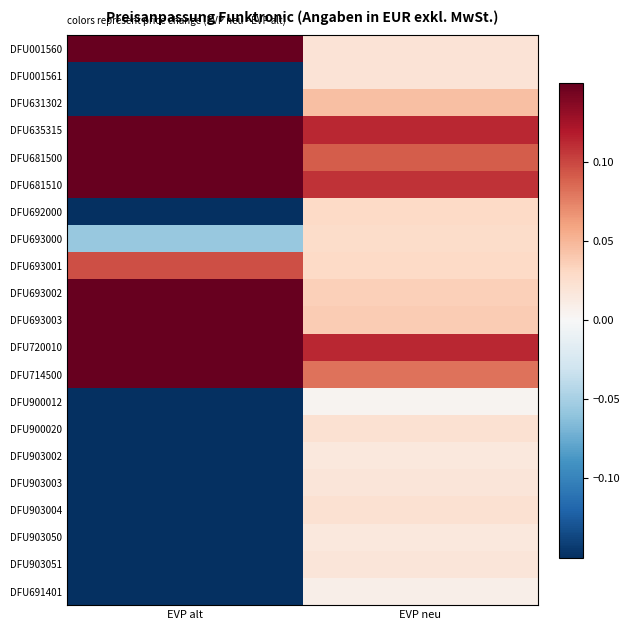

How many values in DFU692000 are below zero?

1